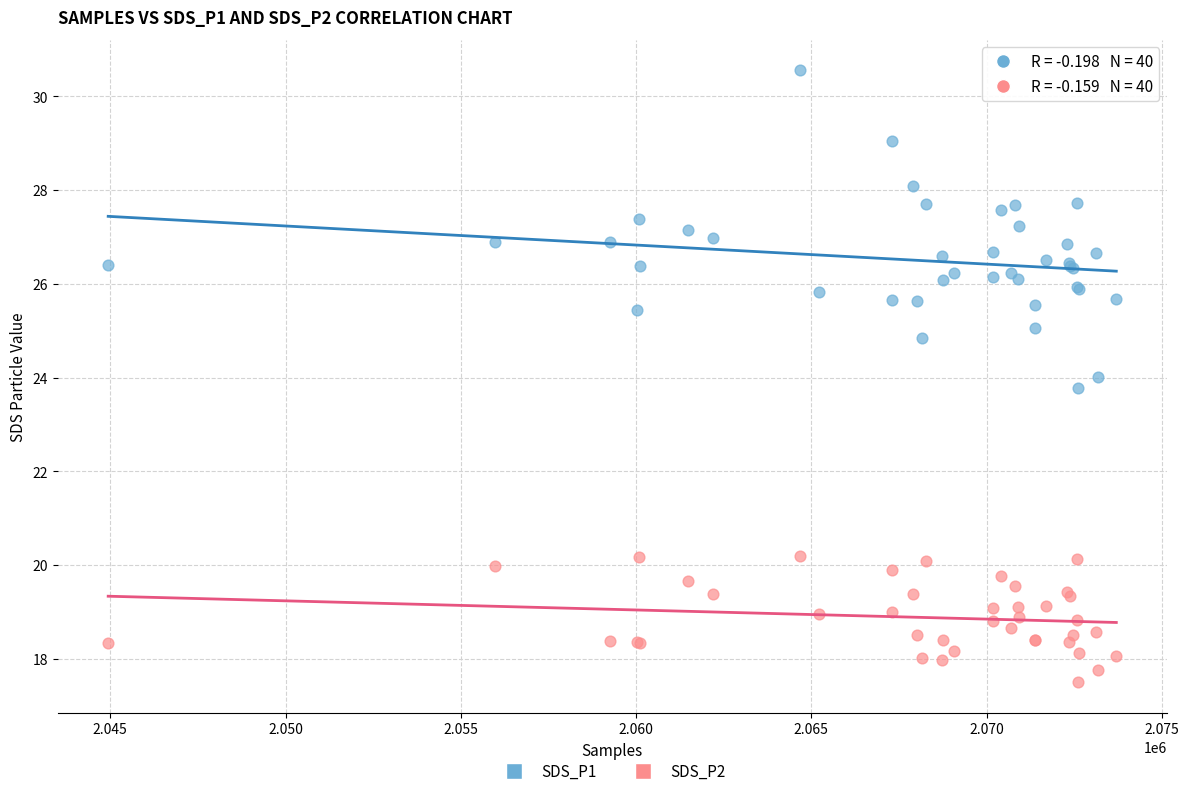

Which series contains the highest Y value?

SDS_P1